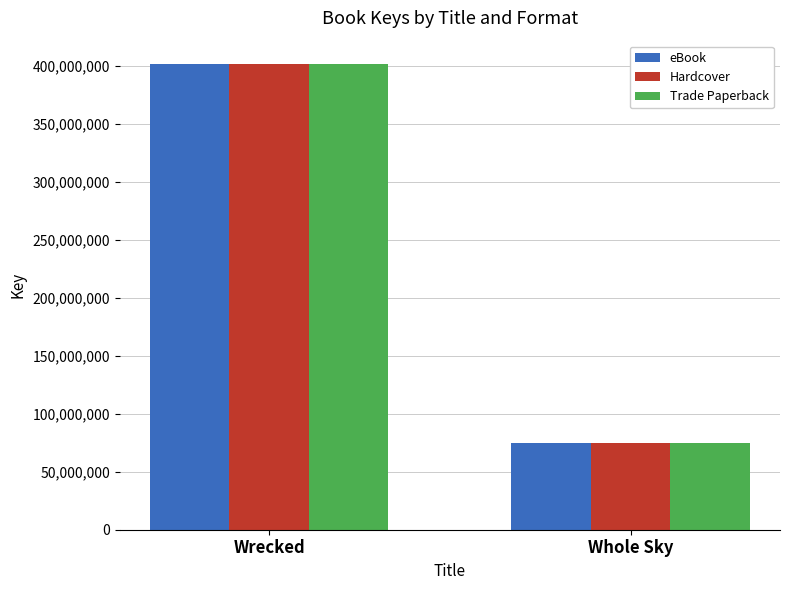

How many groups of bars are there?

2